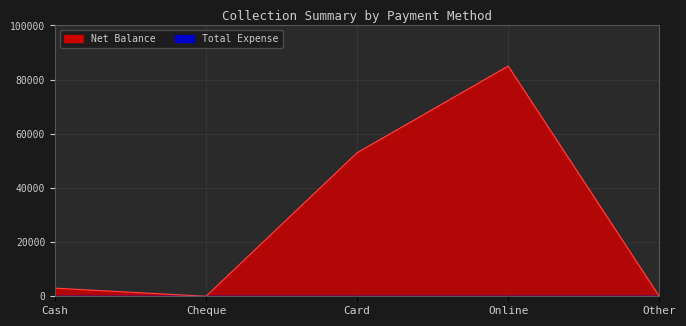

At which label is the value closest to 42500?

Card